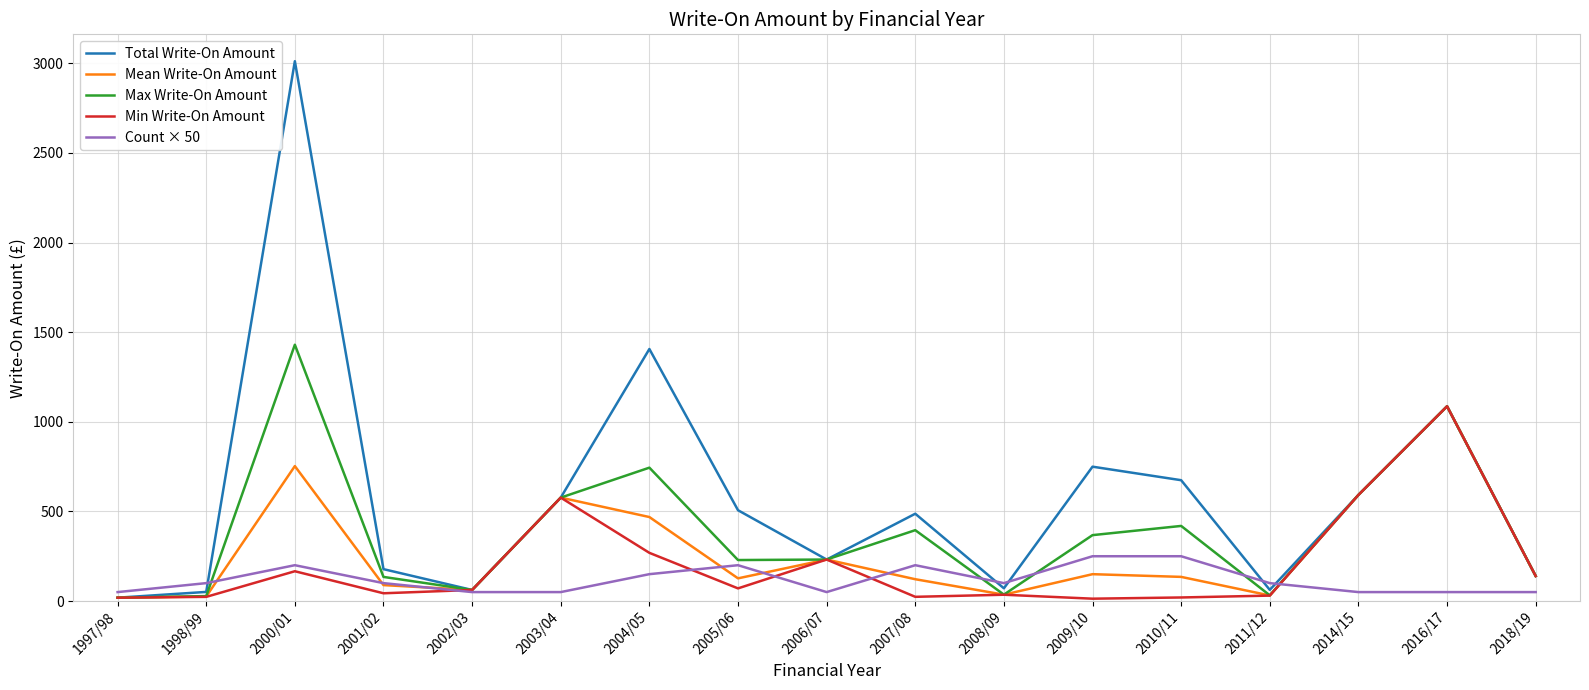

What is the maximum value shown in the chart?

3011.6